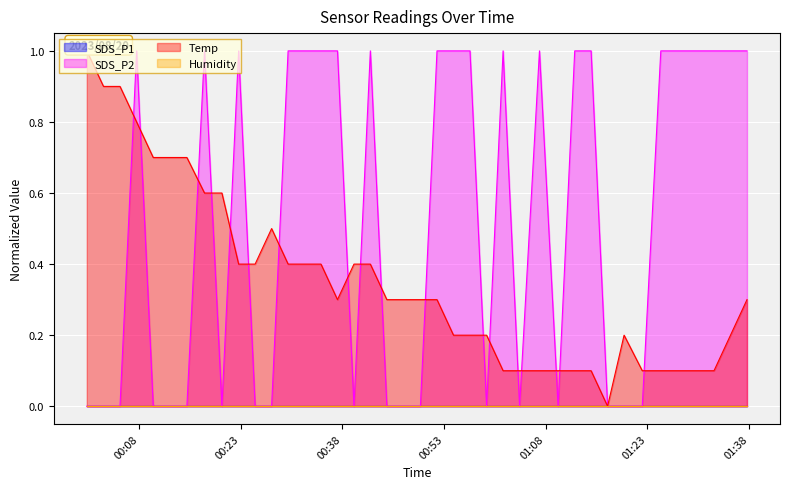

How many times do SDS_P2 and Temp cross each other?

18